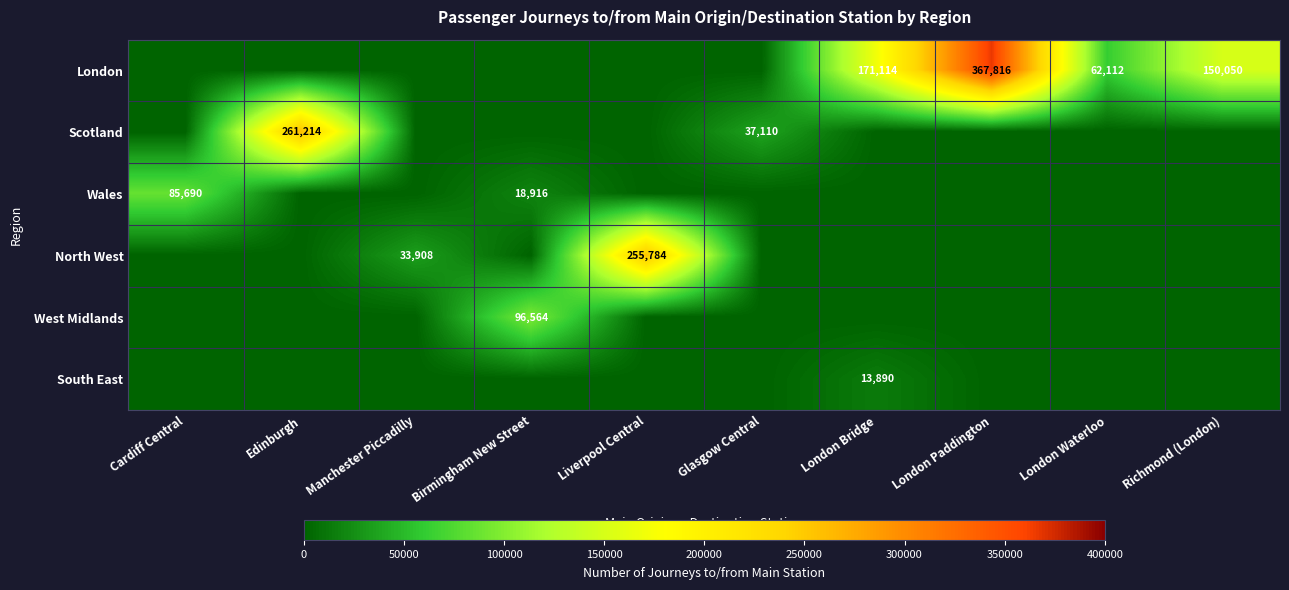

Is it true that West Midlands equals -36184 at Liverpool Central?

False